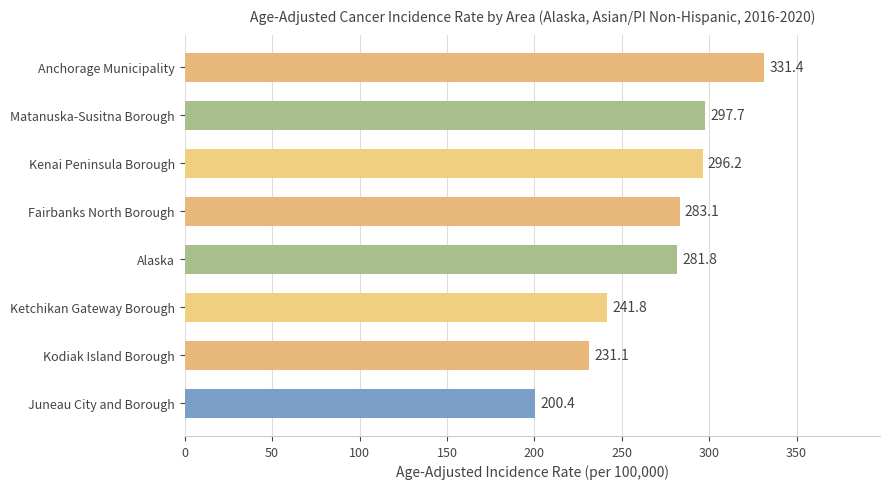

What is the value of the 2nd bar from the top?

297.7